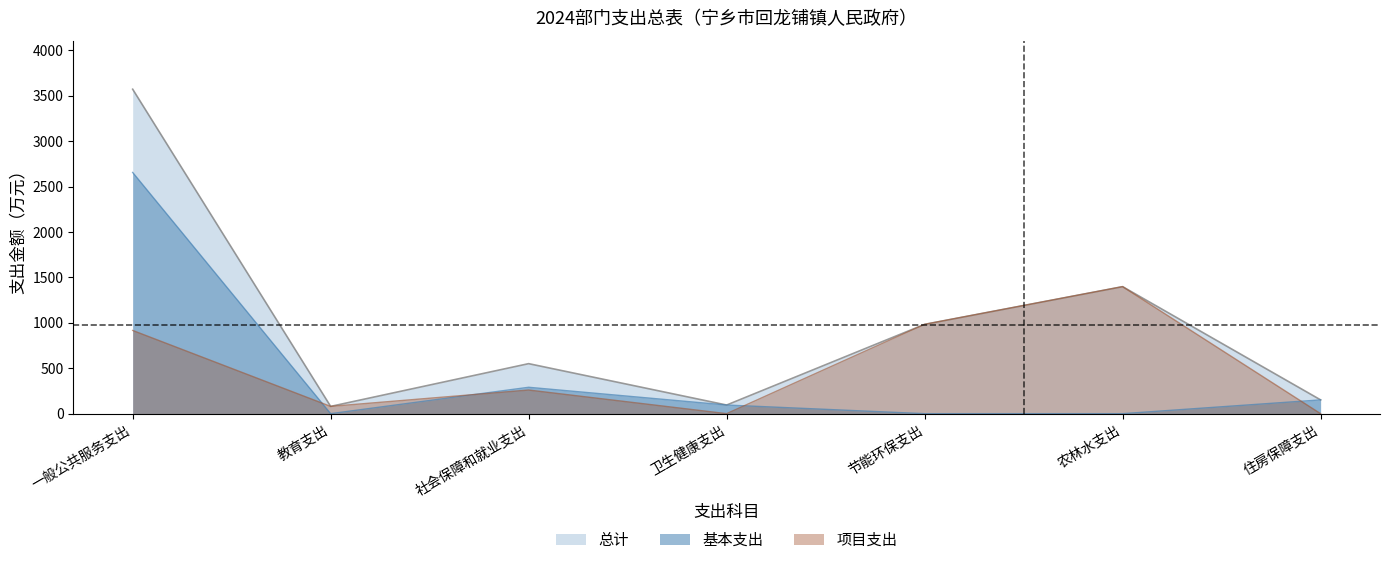

True or false: 基本支出 has more than 1 interior local peaks.

False